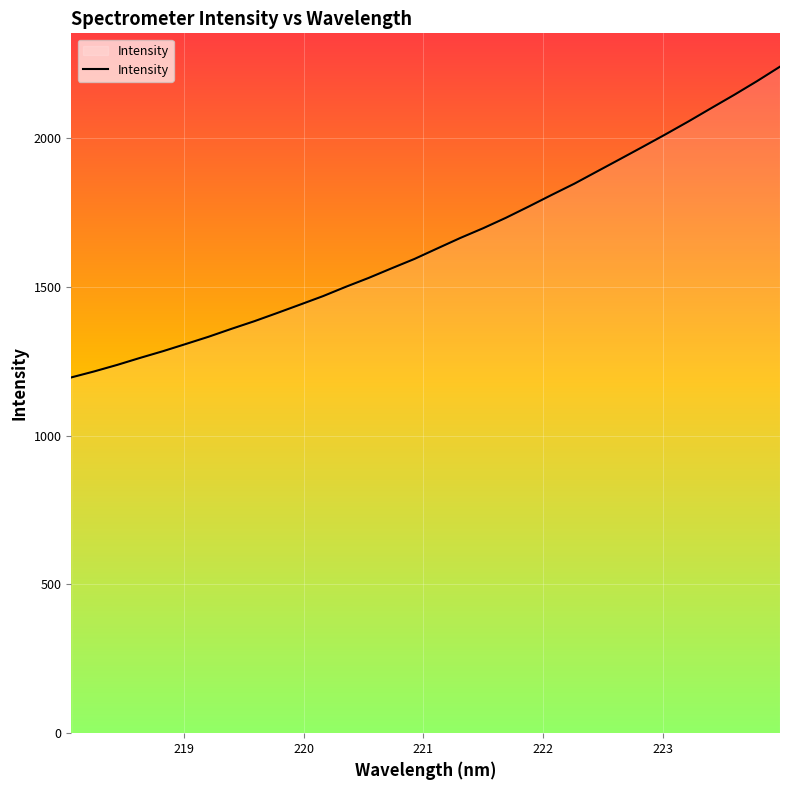

What is the minimum value shown in the chart?

1196.1